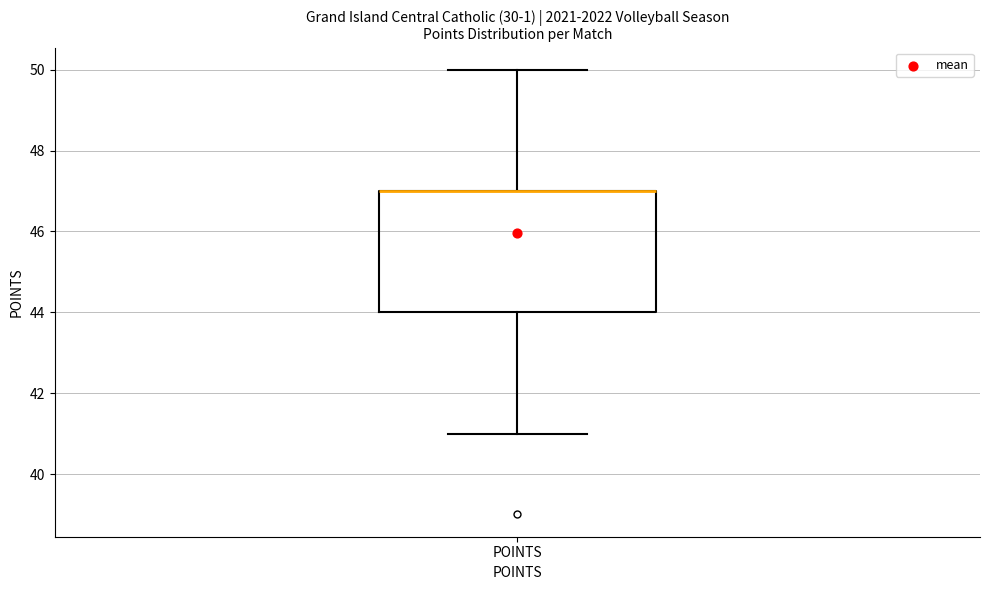

Transcribe this box plot: give where the median line is, the range the box spans, and where the two whiskers end, as read against the y-axis. The values are not printed on the chart, so give them approximately, as read against the axis.

median 47 (drawn on the box's upper edge), box 44 to 47, whiskers 41 to 50